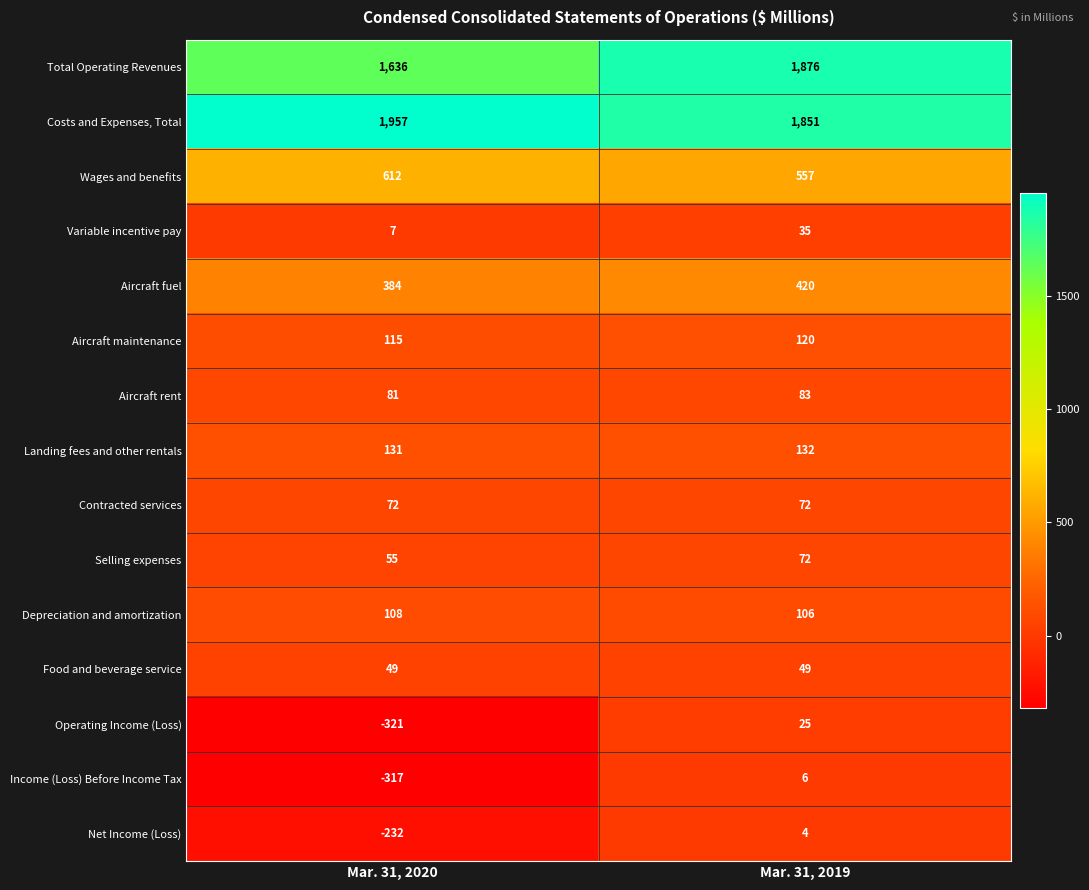

What is the sum of the Costs and Expenses, Total values at Mar. 31, 2019 and Mar. 31, 2020?

3808